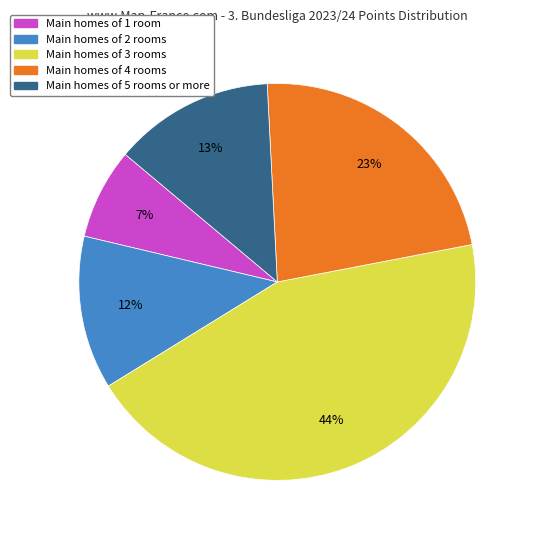

Is there any slice that represents more than half of the pie?

No